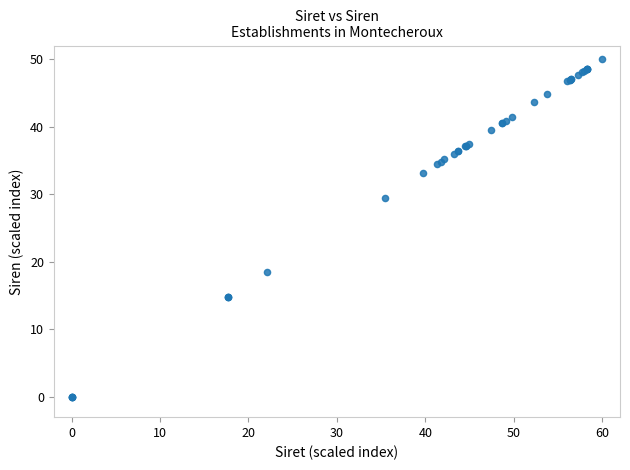

What Y value in the scatter plot is closest to 25?

29.5